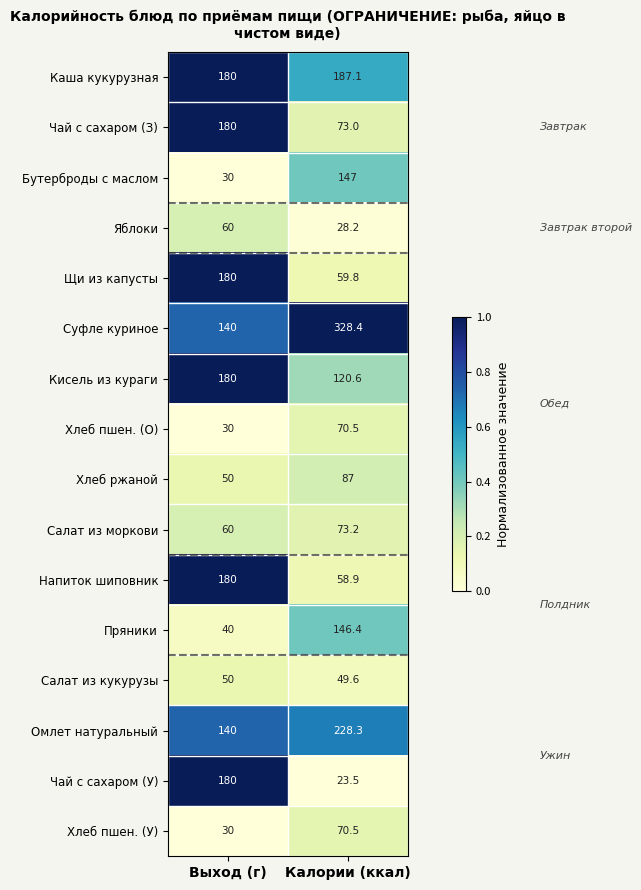

What is the total value across all series at Выход (г)?

1710.0